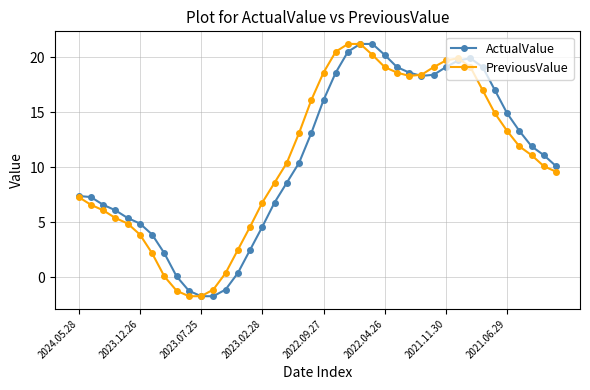

What is the minimum value for ActualValue?

-1.7